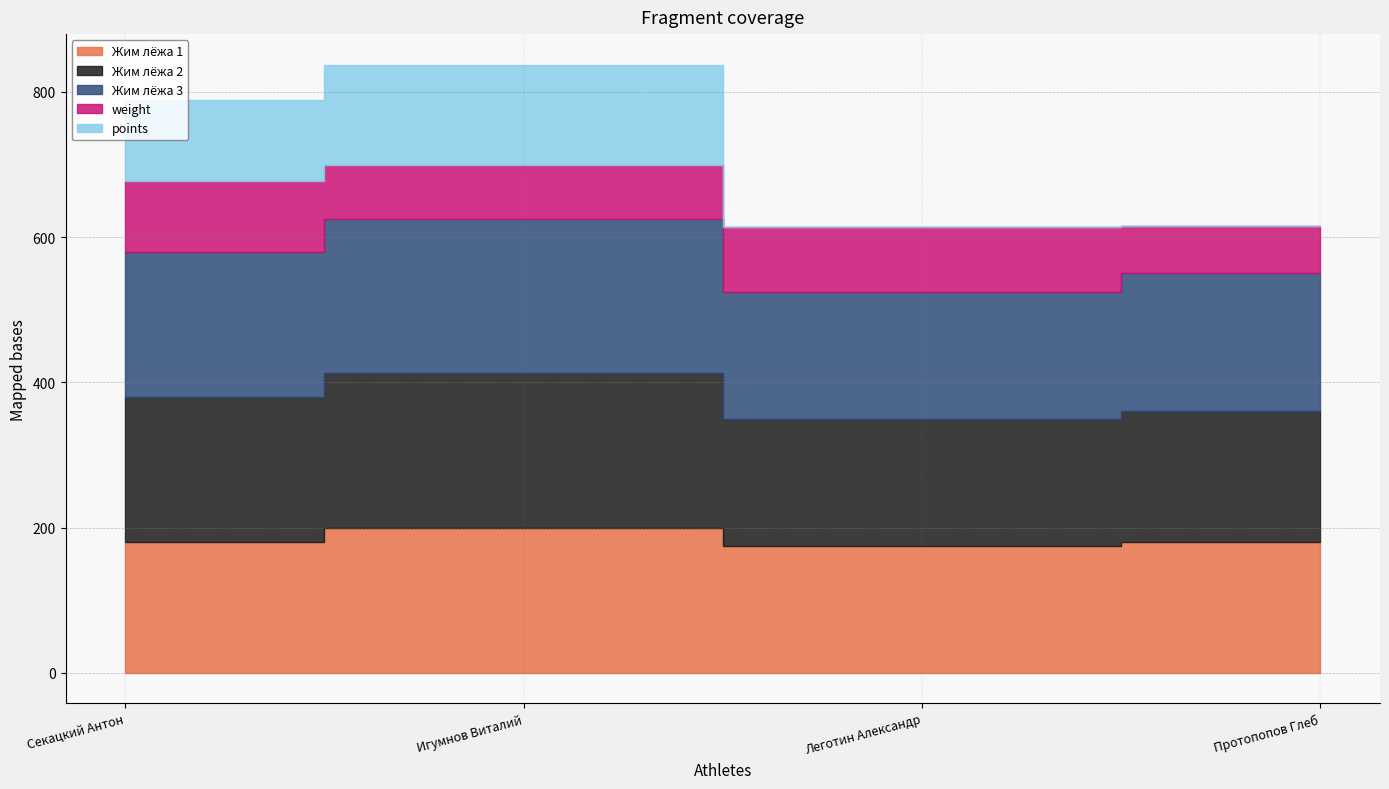

Which series has the widest spread of values?

points